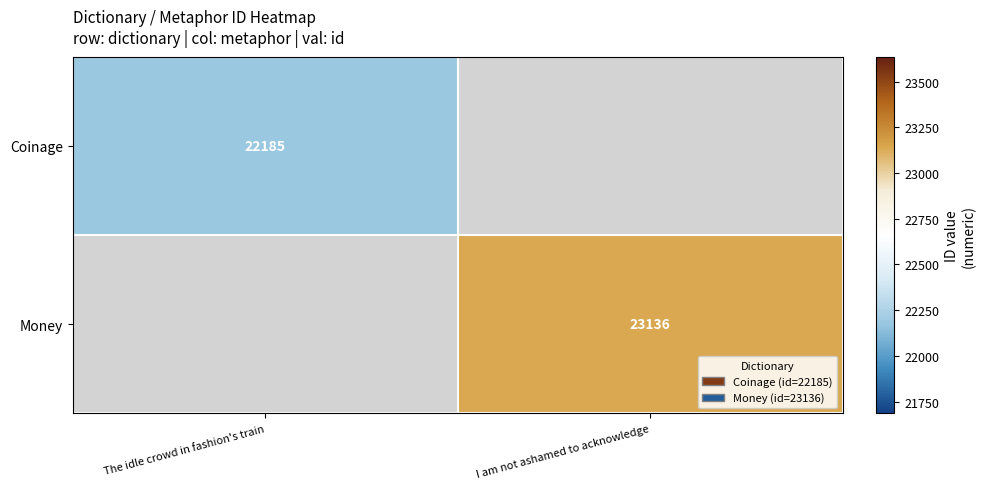

Is it true that Coinage equals 22185 at The idle crowd in fashion's train?

True